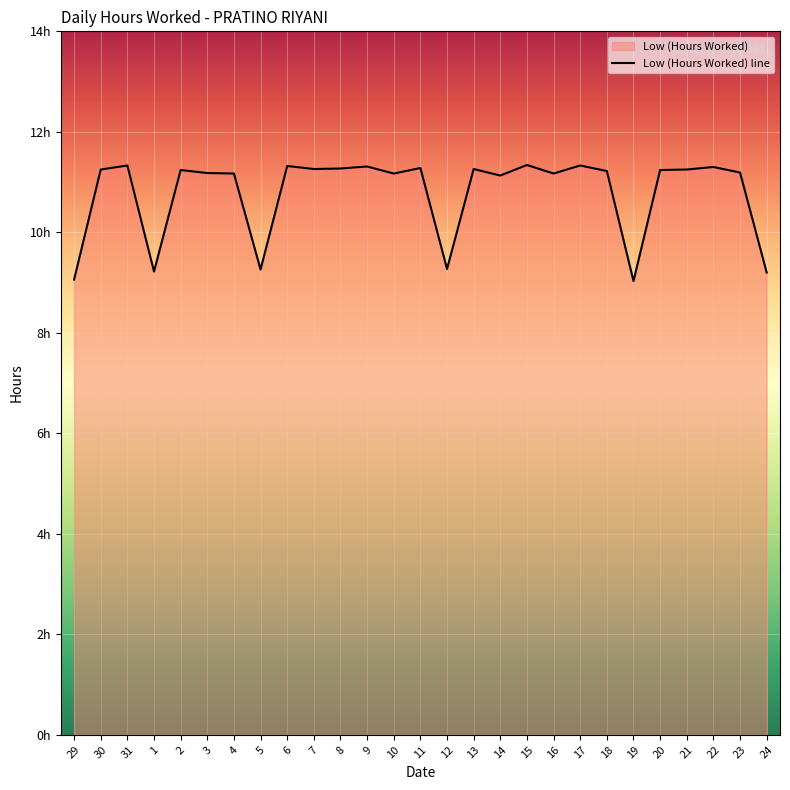

List the labels in order of value, smallest first.

19, 29, 24, 1, 5, 12, 14, 4, 10, 16, 3, 23, 18, 2, 20, 30, 21, 7, 13, 8, 11, 22, 9, 6, 31, 17, 15